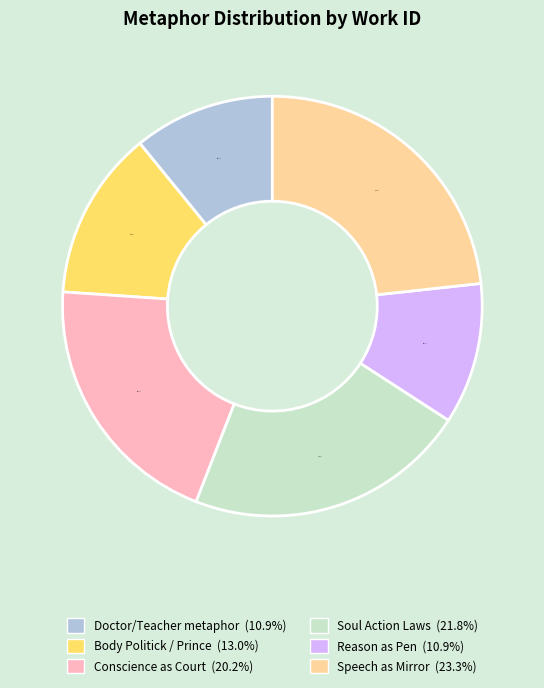

Count the number of slices in the pie.

6